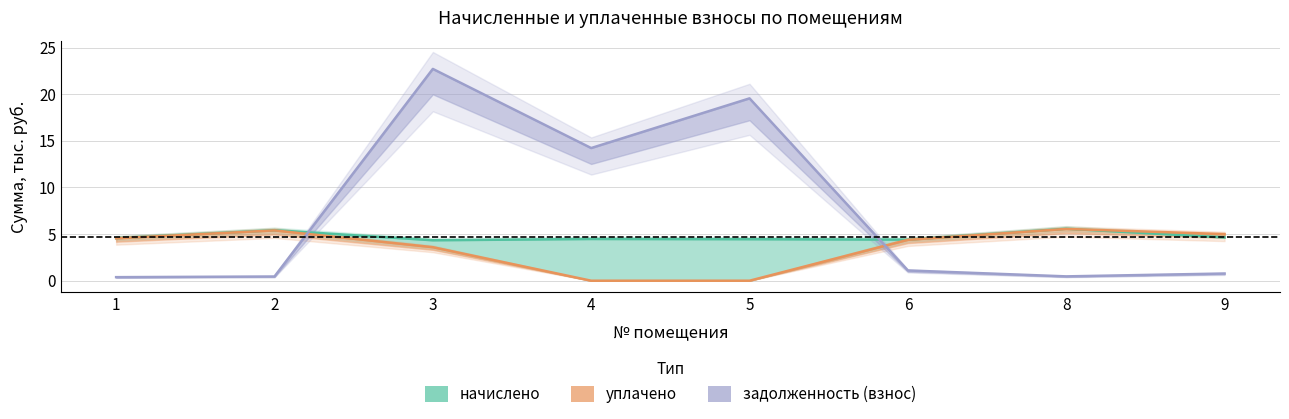

What is the value of the начислено point at the 3rd from the left?

4.3